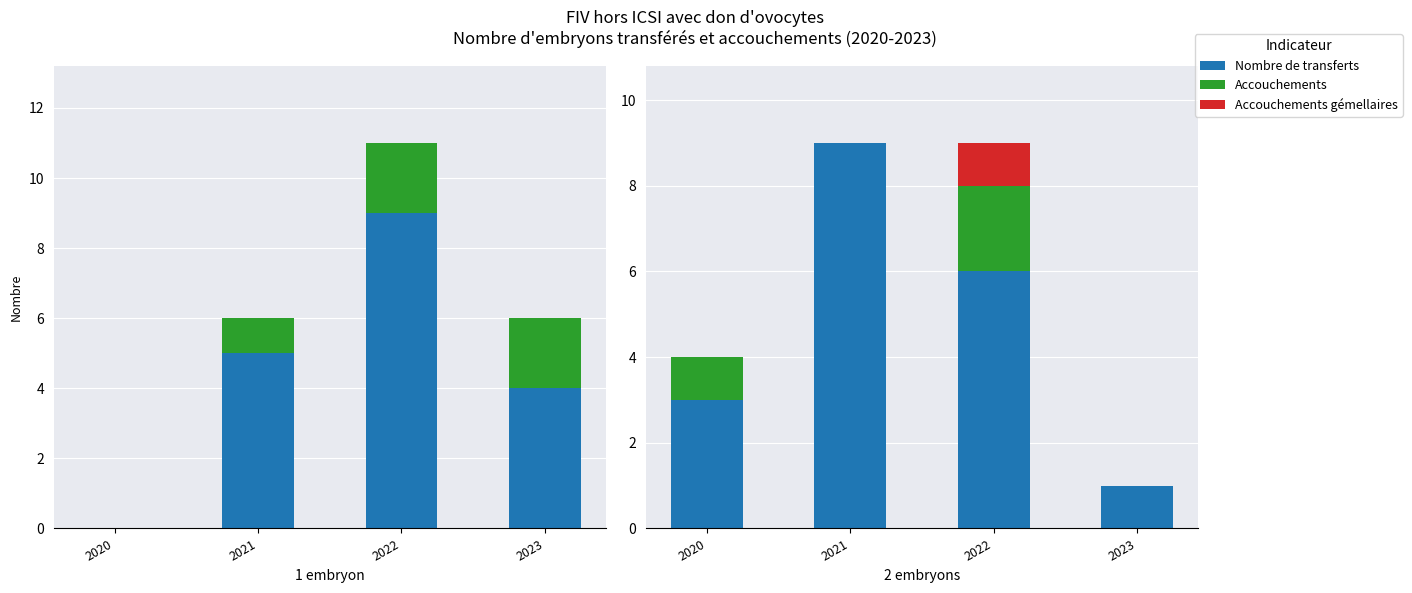

What is the spread (max minus min) of values at 2022?

5